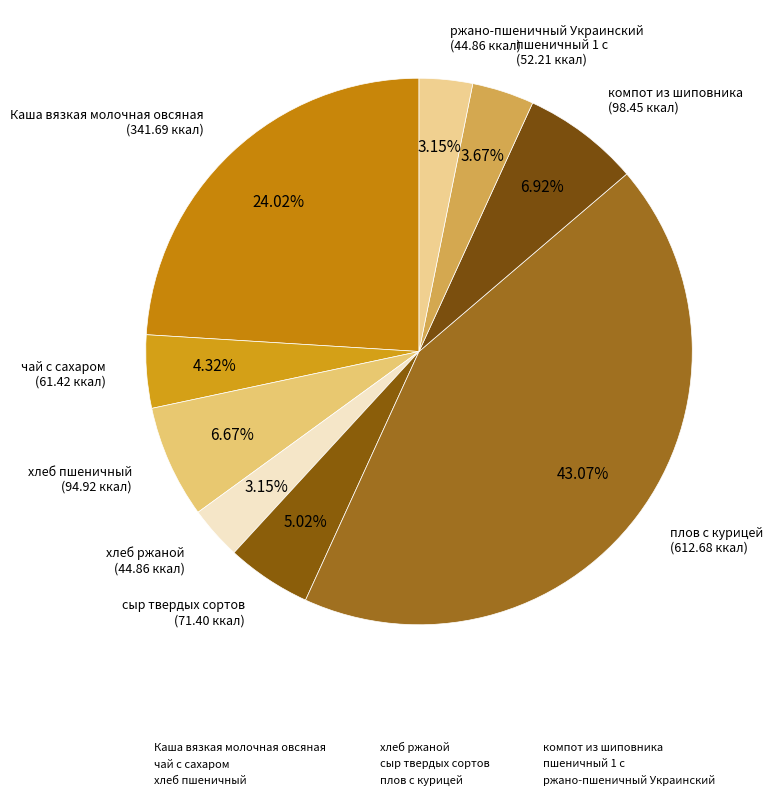

What is the change in value from Каша вязкая молочная овсяная to хлеб ржаной?

-296.8